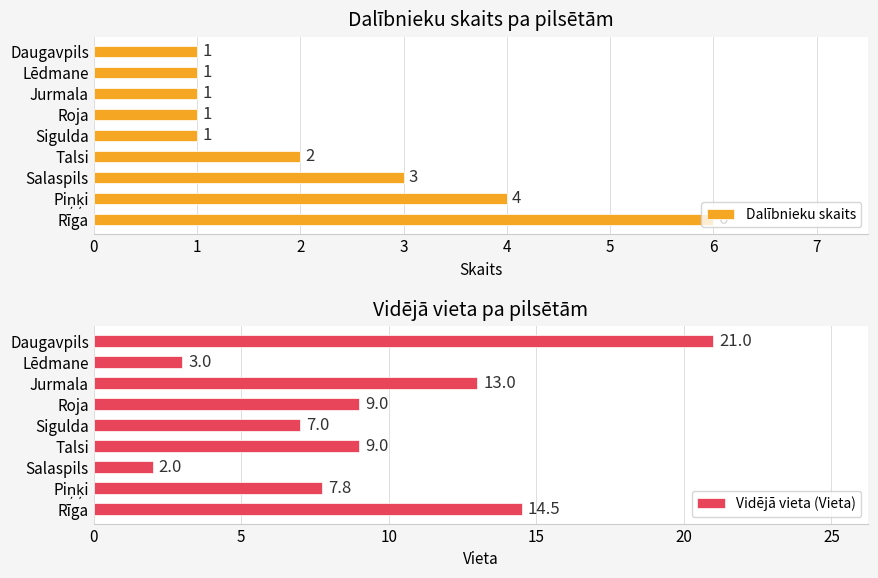

The value of Vidējā vieta (Vieta) at Rīga is 9.6. True or false?

False